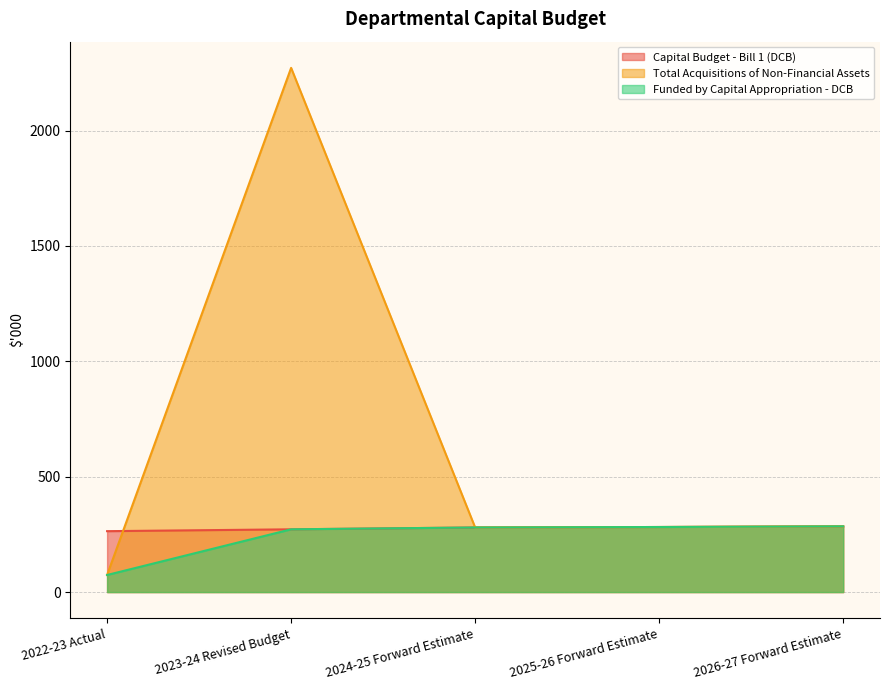

What is the difference between the maximum and minimum values in the Total Acquisitions of Non-Financial Assets series?

2198